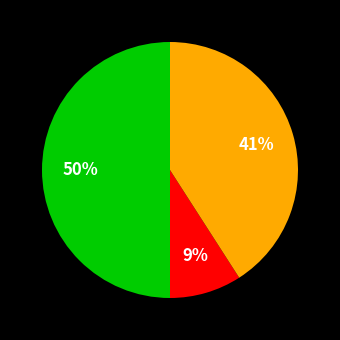

To the nearest percent, what is the average slice percentage?

33%